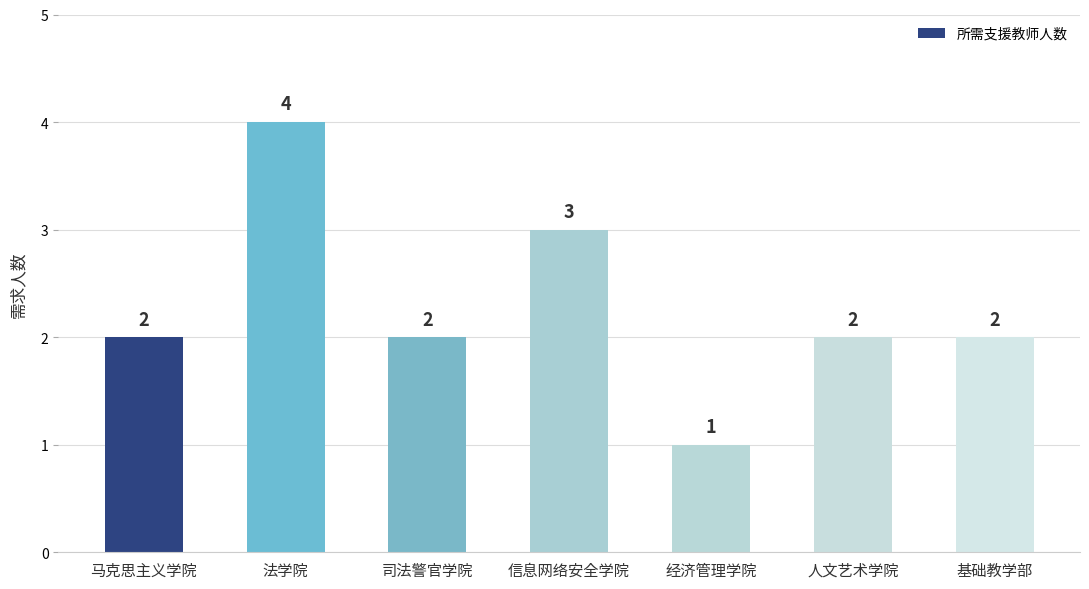

What is the difference between the maximum and minimum values?

3